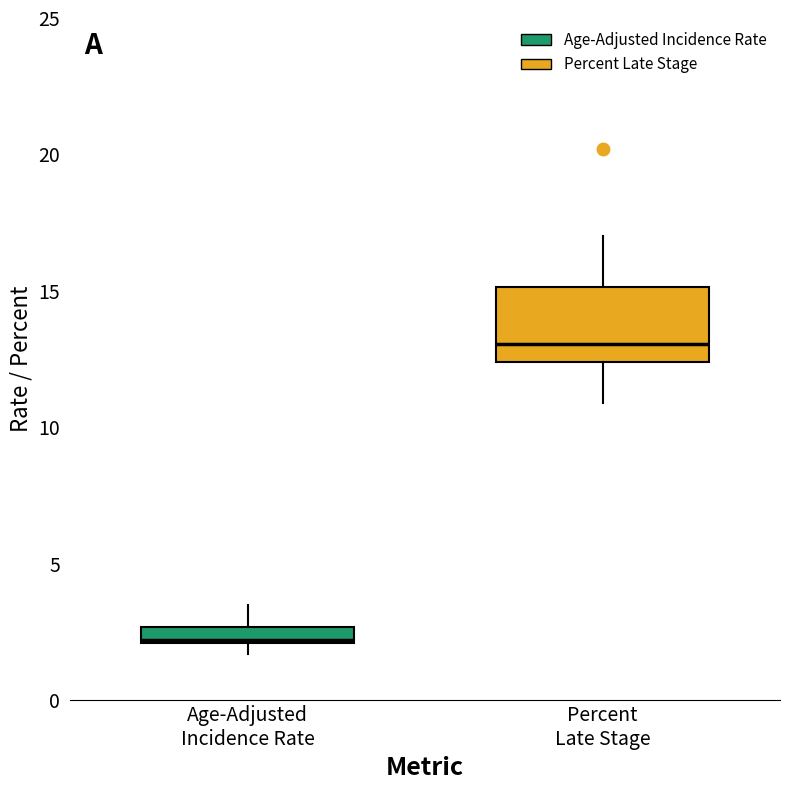

Where is the lower edge of the box for Age-Adjusted Incidence Rate on the y-axis? The values are not printed on the chart, so give them approximately, as read against the axis.

2.0